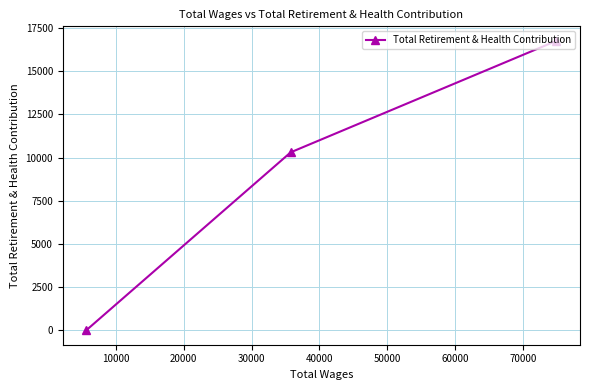

What is the maximum value shown in the chart?

16756